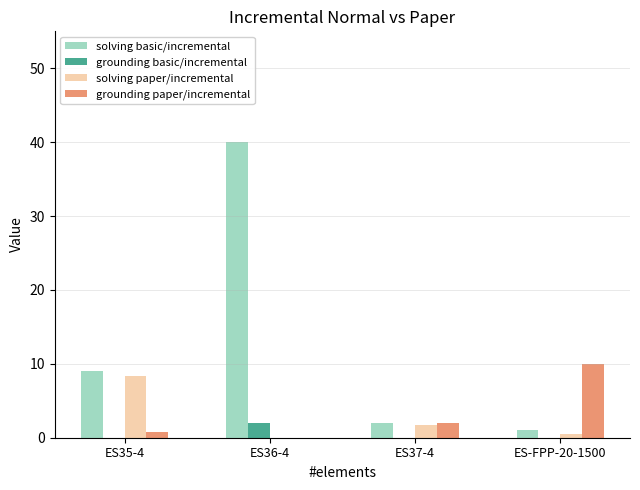

Between ES35-4 and ES36-4, which series saw the biggest shift?

solving basic/incremental